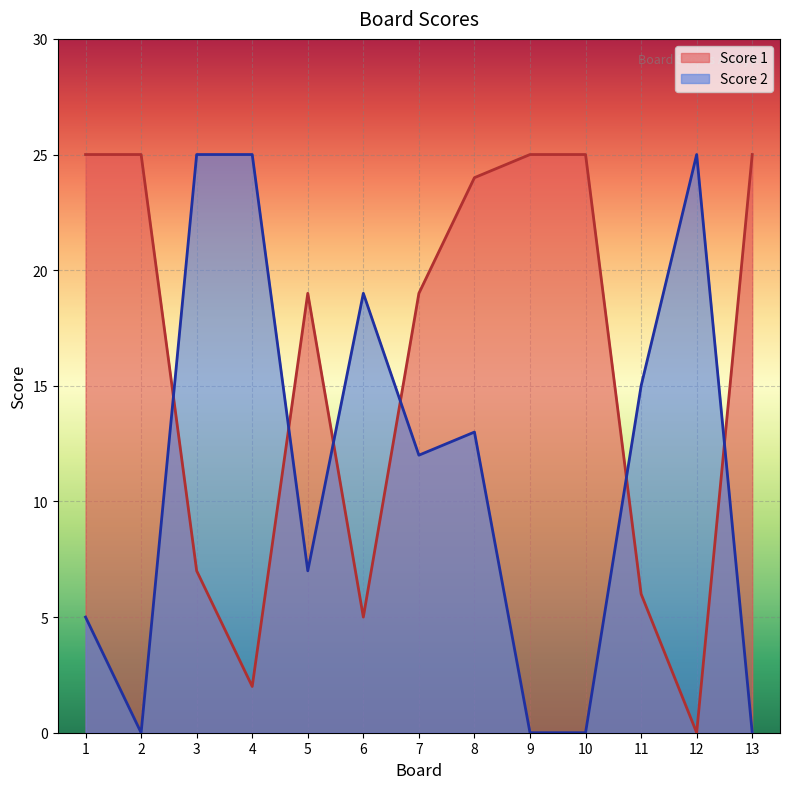

What are all the series names shown in the legend?

Score 1, Score 2